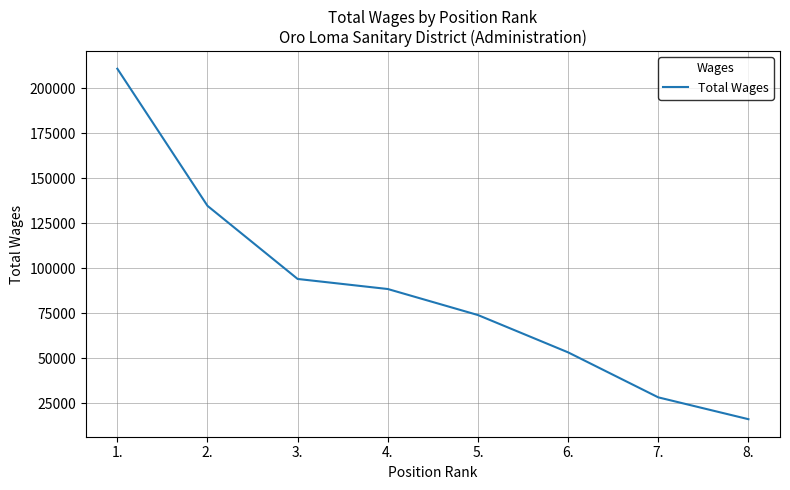

At which label does the data first exceed 88517?

1.